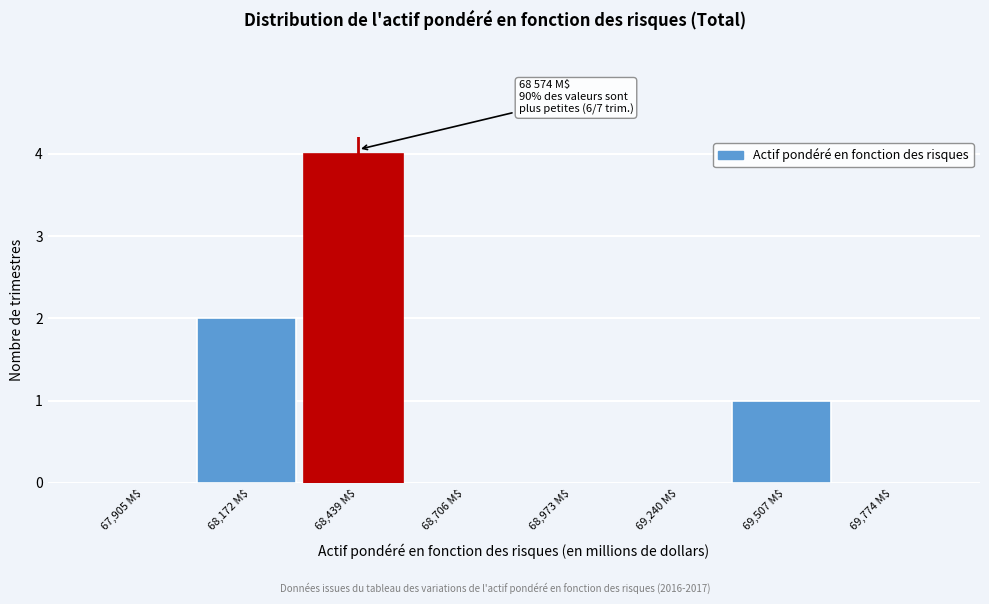

The chart shows a value of 0 at 68,706 M$. True or false?

True